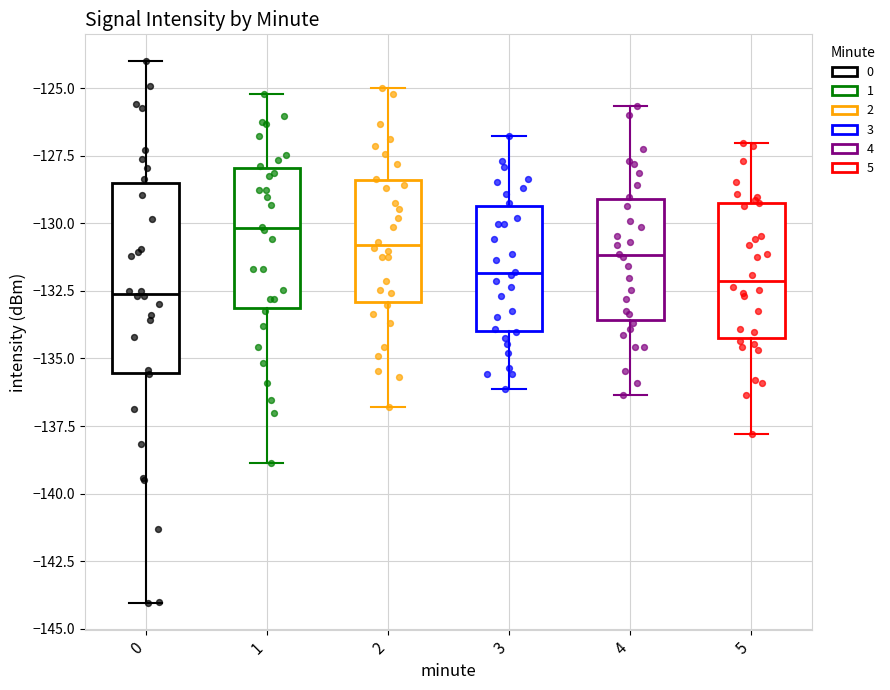

Reading left to right, read every box against the y-axis: the position of its median line, the range the box covers, and the ends of its whiskers. The values are not printed on the chart, so give them approximately, as read against the axis.

0: median -132.5, box -135.5 to -128.5, whiskers -144.0 to -124.0
1: median -130.0, box -133.0 to -128.0, whiskers -139.0 to -125.0
2: median -131.0, box -133.0 to -128.5, whiskers -137.0 to -125.0
3: median -132.0, box -134.0 to -129.5, whiskers -136.0 to -127.0
4: median -131.0, box -133.5 to -129.0, whiskers -136.5 to -125.5
5: median -132.0, box -134.5 to -129.5, whiskers -138.0 to -127.0